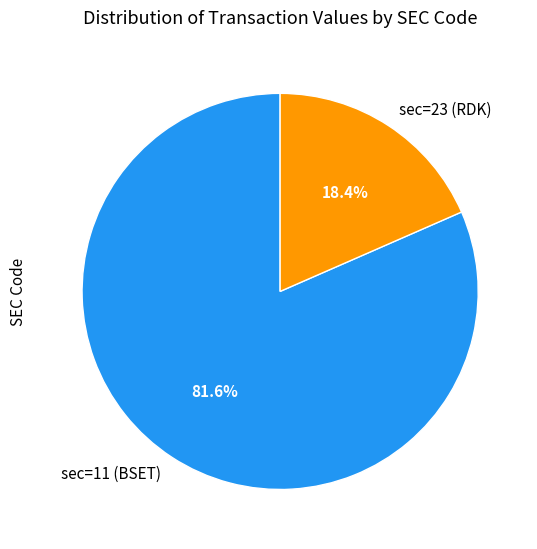

How much of the chart is everything except sec=23 (RDK)?

81.6%